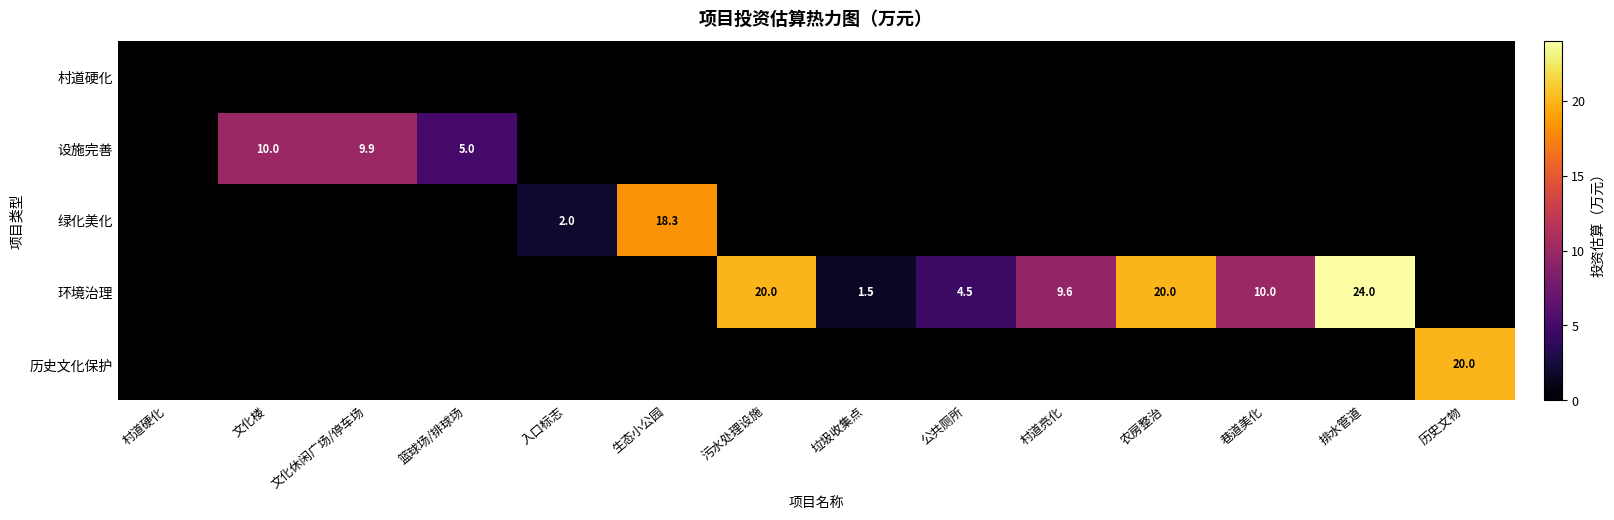

Between 巷道美化 and 村道硬化, which is larger?

巷道美化